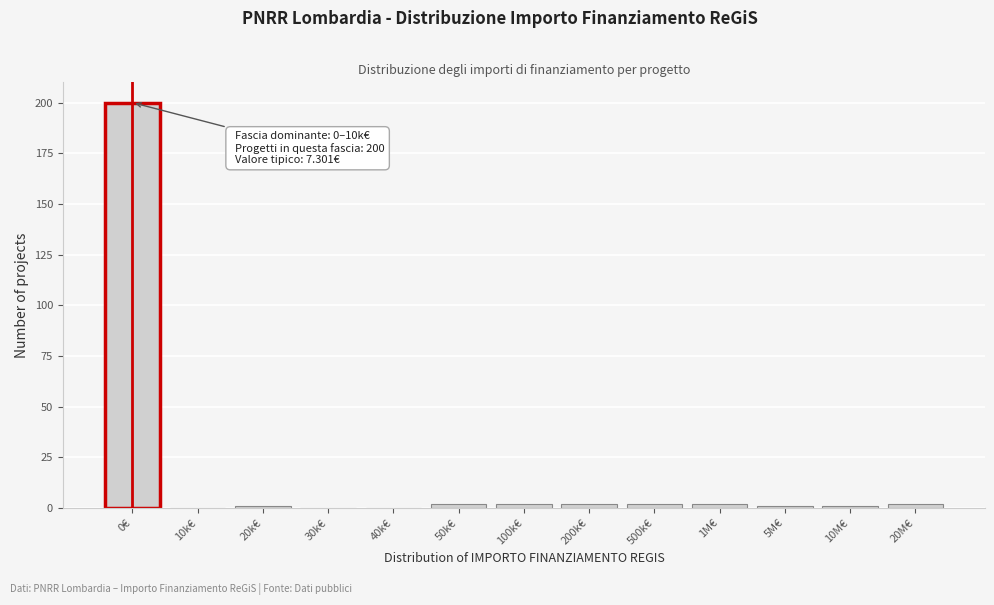

Reading left to right, what are all the values shown in this chart?

0€=200	10k€=0	20k€=1	30k€=0	40k€=0	50k€=2	100k€=2	200k€=2	500k€=2	1M€=2	5M€=1	10M€=1	20M€=2